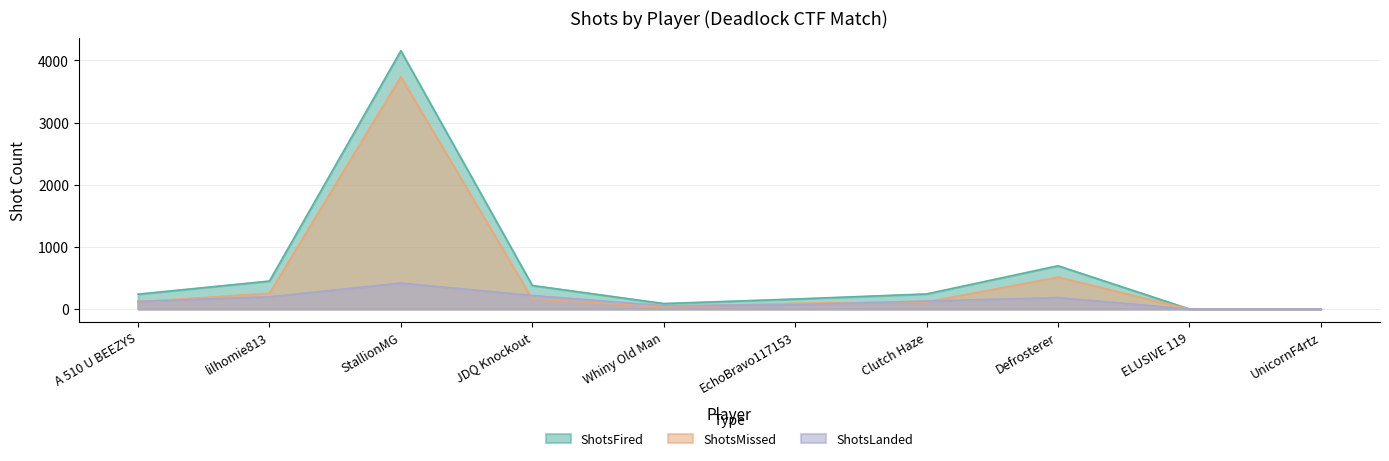

What is the label of the 7th point from the left?

Clutch Haze